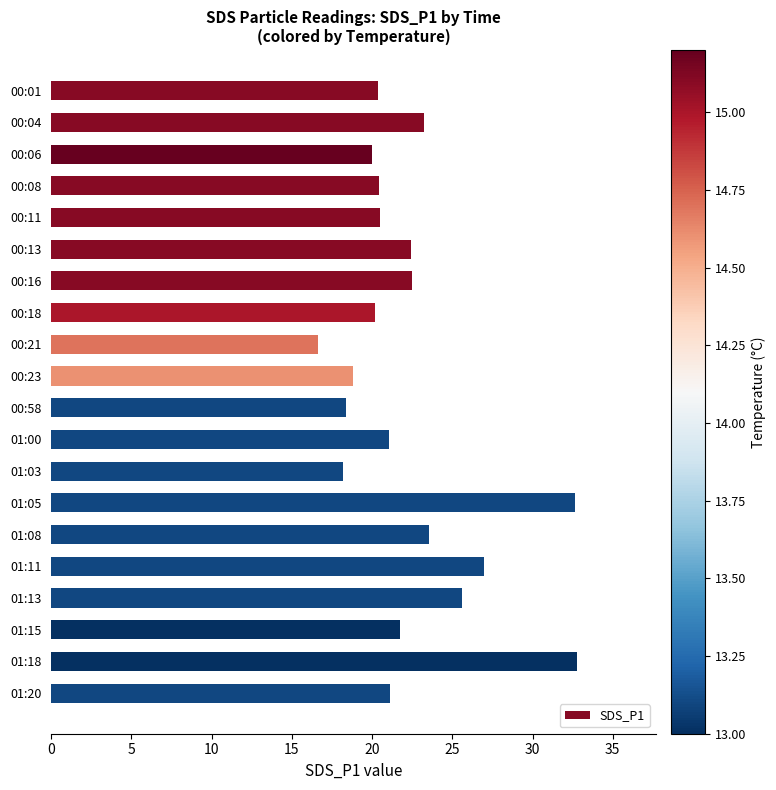

Count the number of categories in the chart.

20